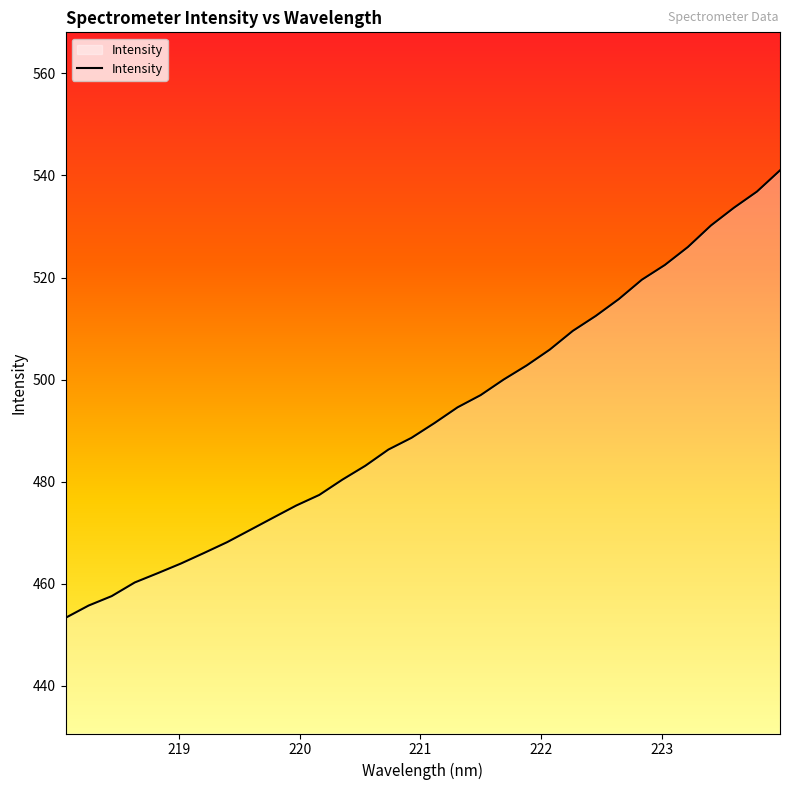

What is the smallest value displayed?

453.3